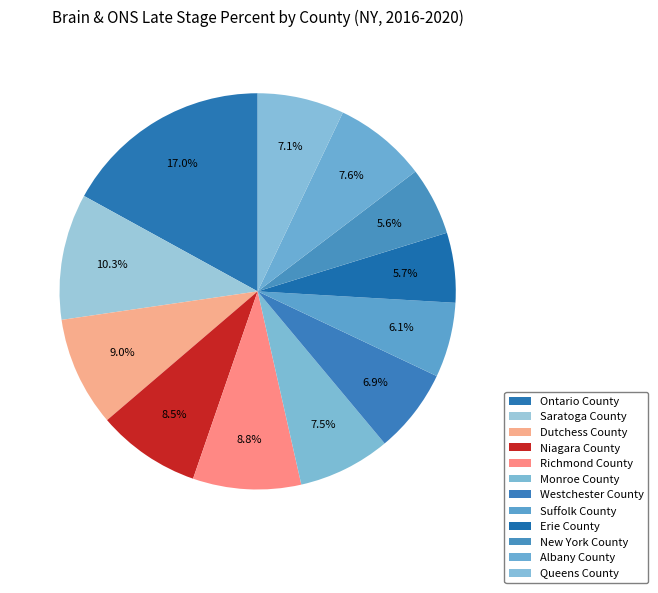

How many segments does this pie chart have?

12